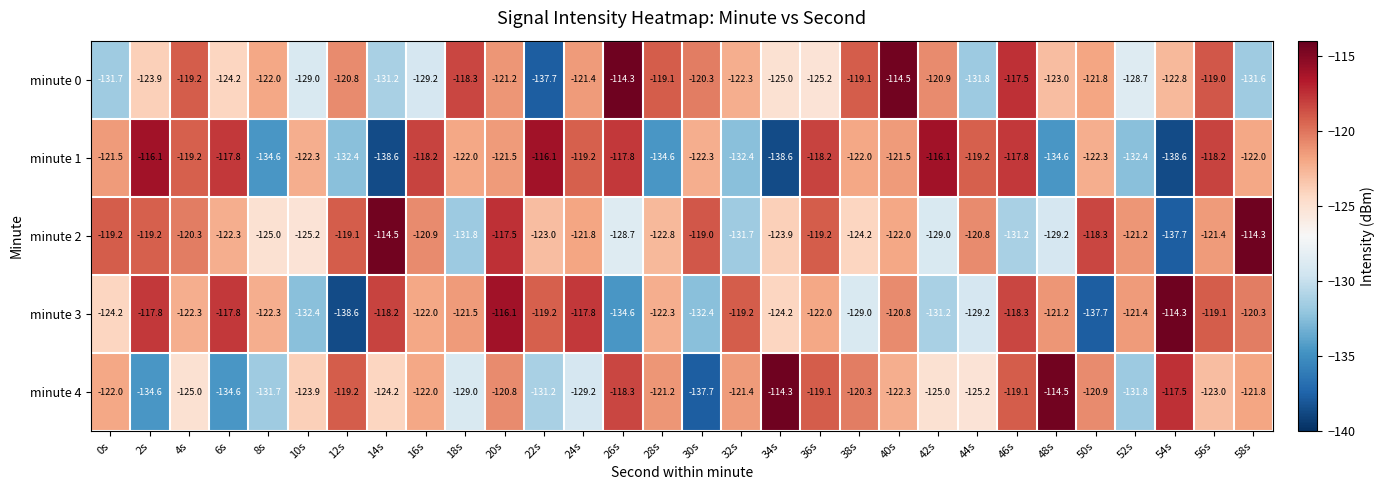

What is the total value across all series at 16s?

-612.3